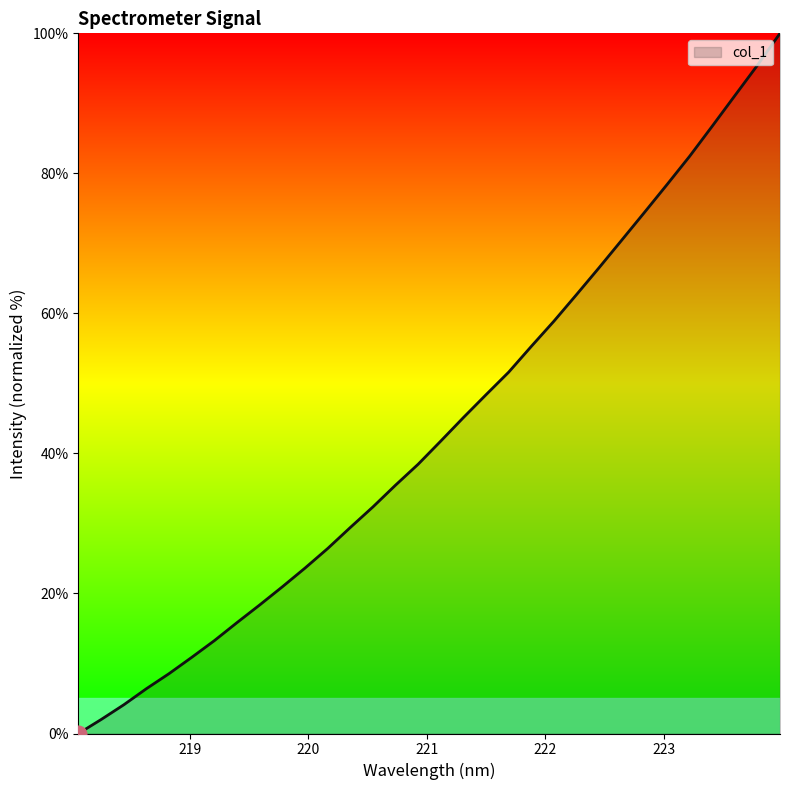

What is the maximum value shown in the chart?

100.0